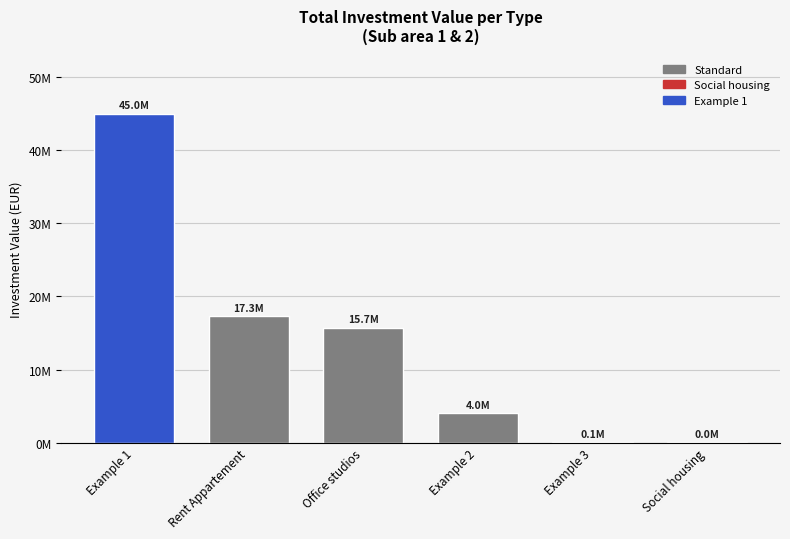

The chart shows a value of 41986.5 at Example 3. True or false?

False